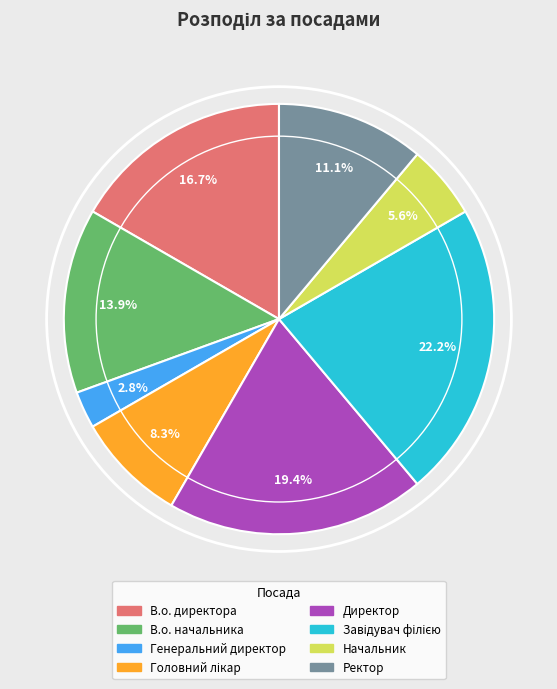

Between В.о. начальника and Ректор, which is larger?

В.о. начальника